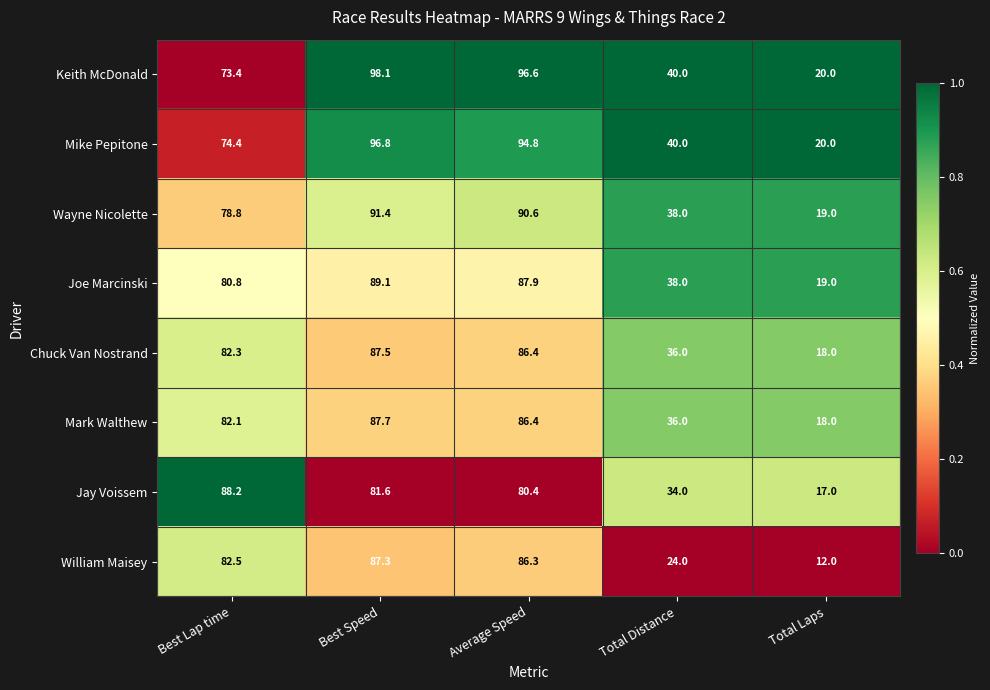

What is the approximate value of Wayne Nicolette at Total Laps?

19.0